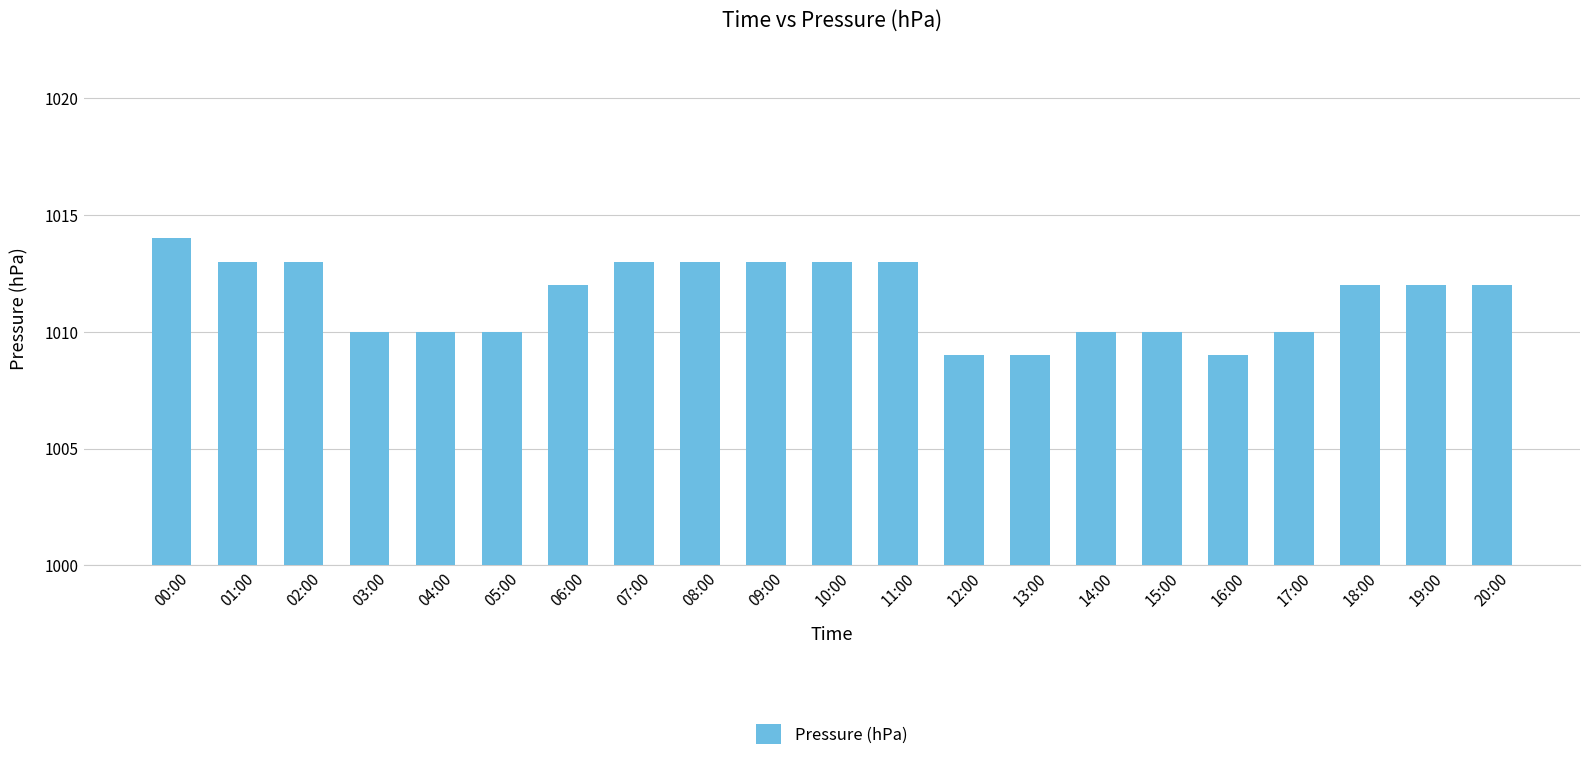

What is the ratio of the value at 09:00 to the value at 17:00?

1.0